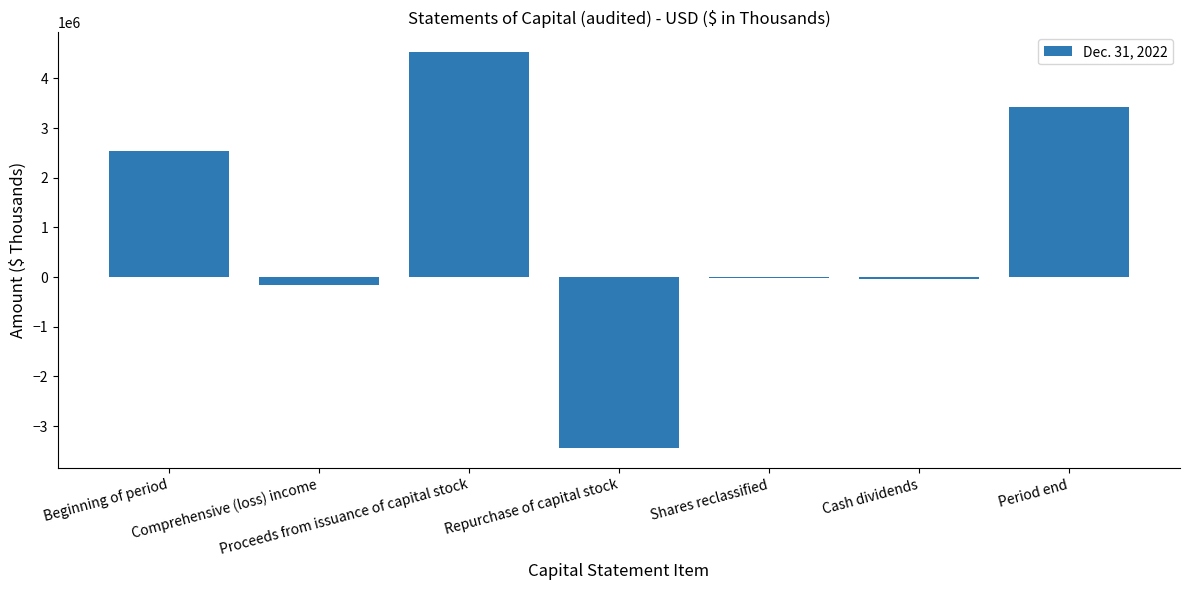

What is the sum of all values?

6830642